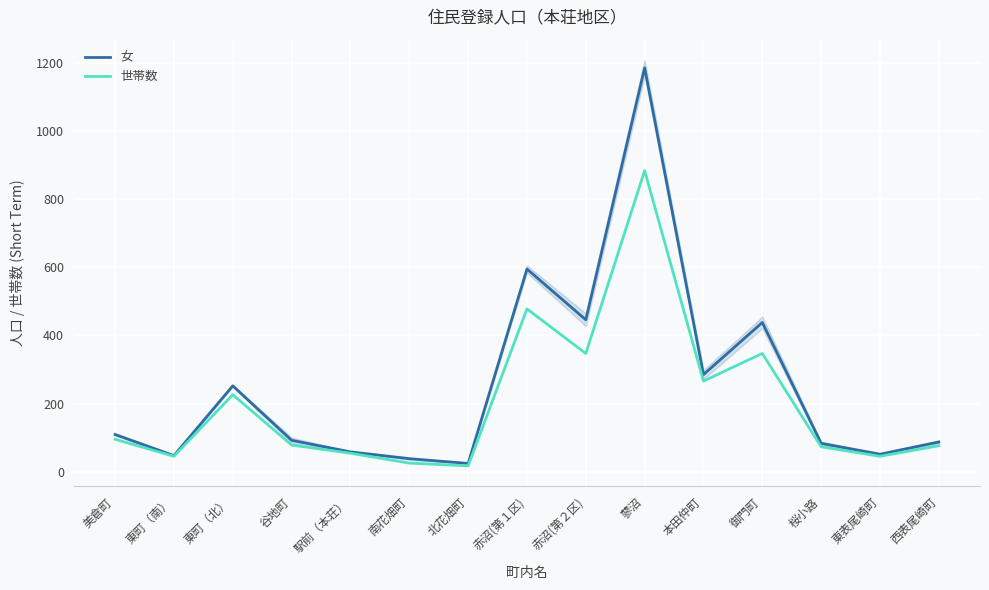

Which series has the largest range (max minus min)?

女